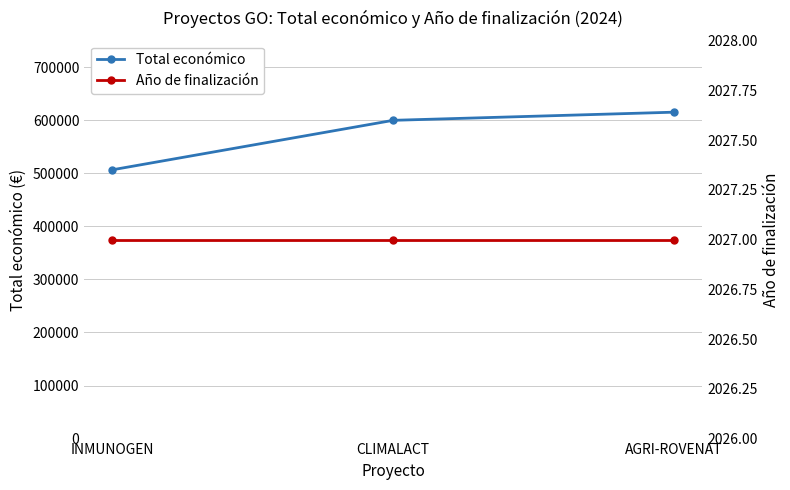

What are all the series names shown in the legend?

Total económico, Año de finalización